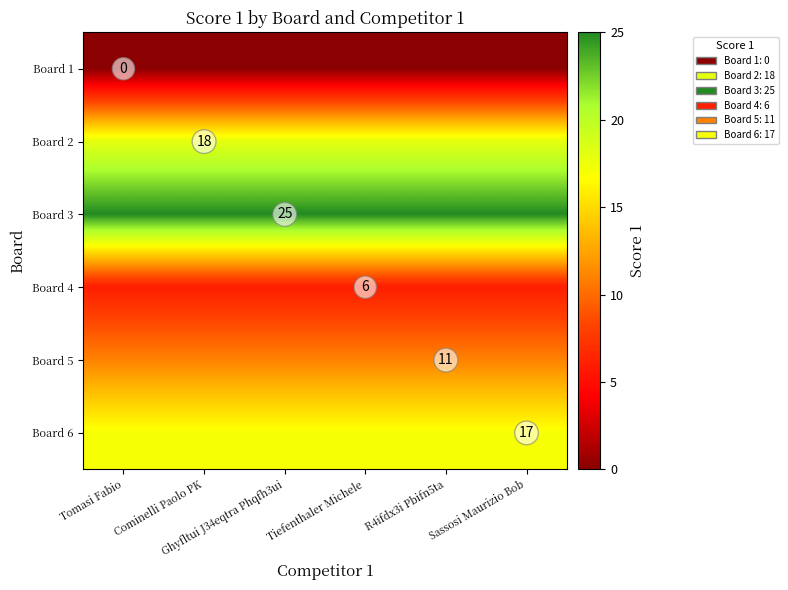

Rank the categories by Board 6 value from lowest to highest.

Tomasi Fabio, Cominelli Paolo PK, Ghyfltui J34eqtra Phqfh3ui, Tiefenthaler Michele, R4ifdx3i Pbifn5ta, Sassosi Maurizio Bob